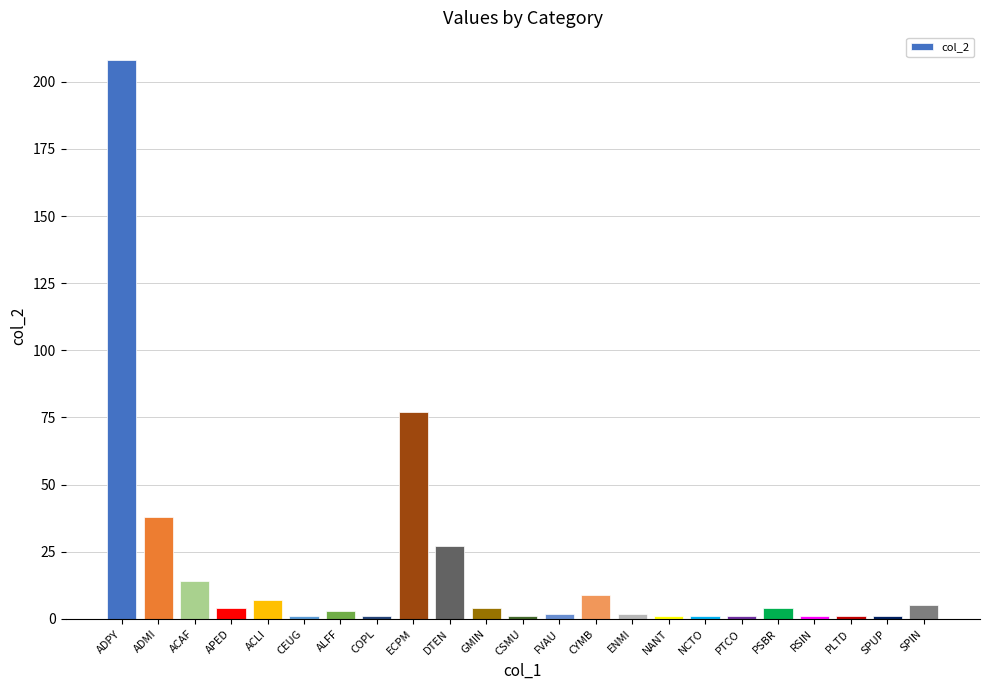

What is the average value?

18